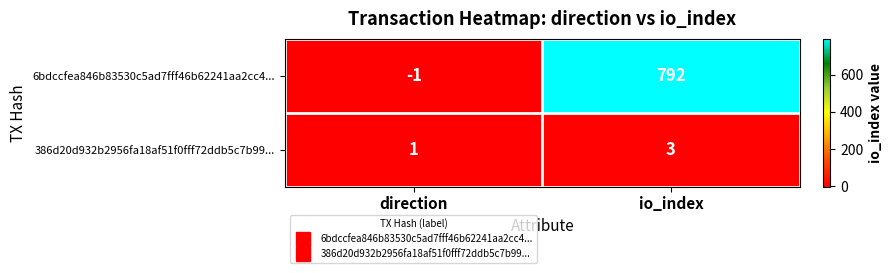

At how many categories does at least one series exceed 285?

1